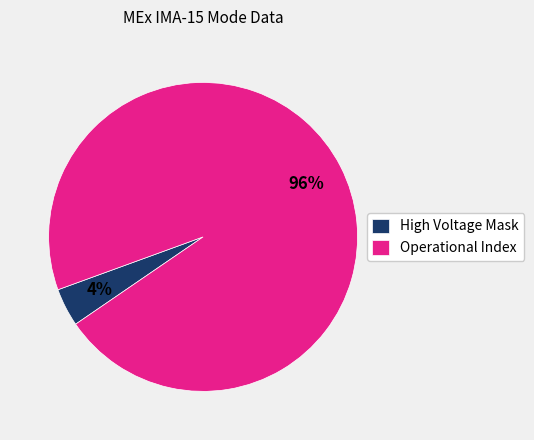

What percentage is the High Voltage Mask slice, to the nearest percent?

4%